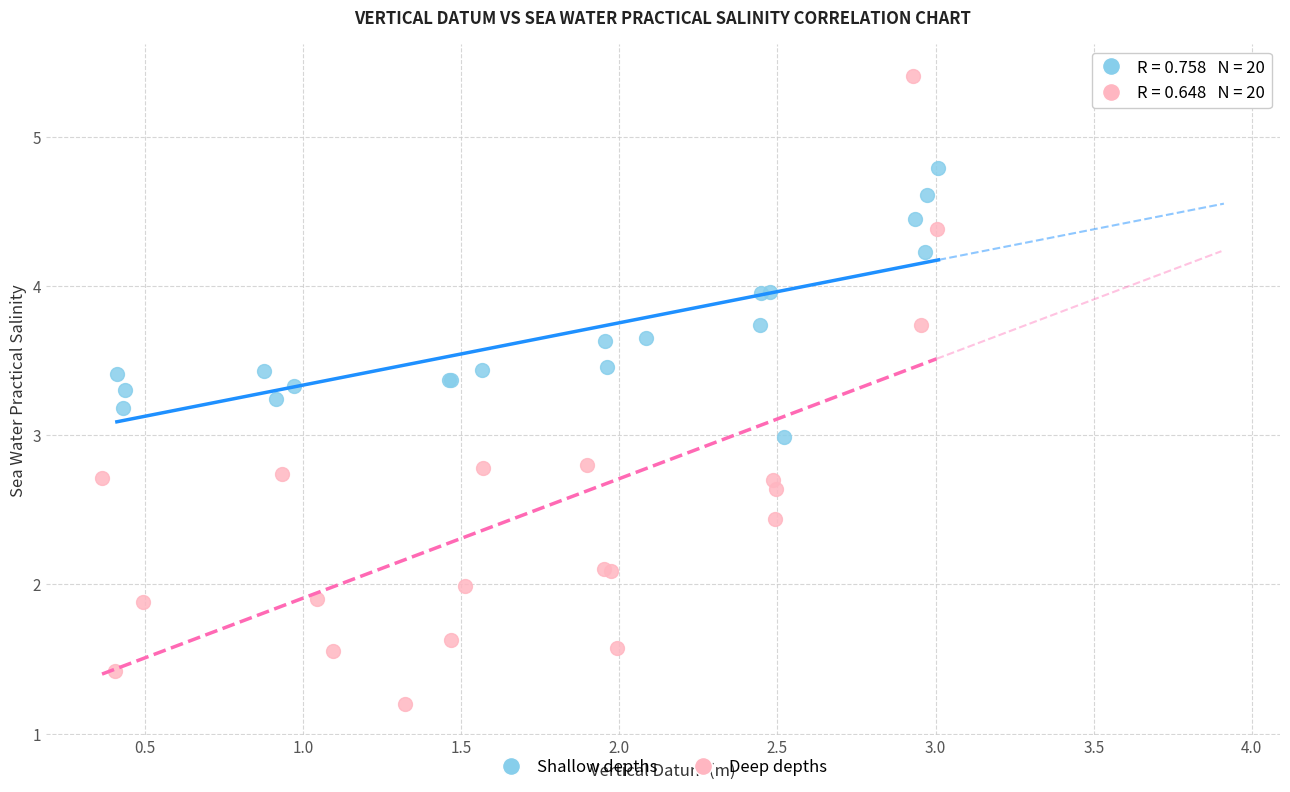

Which series has the widest spread of Y values?

Deep depths